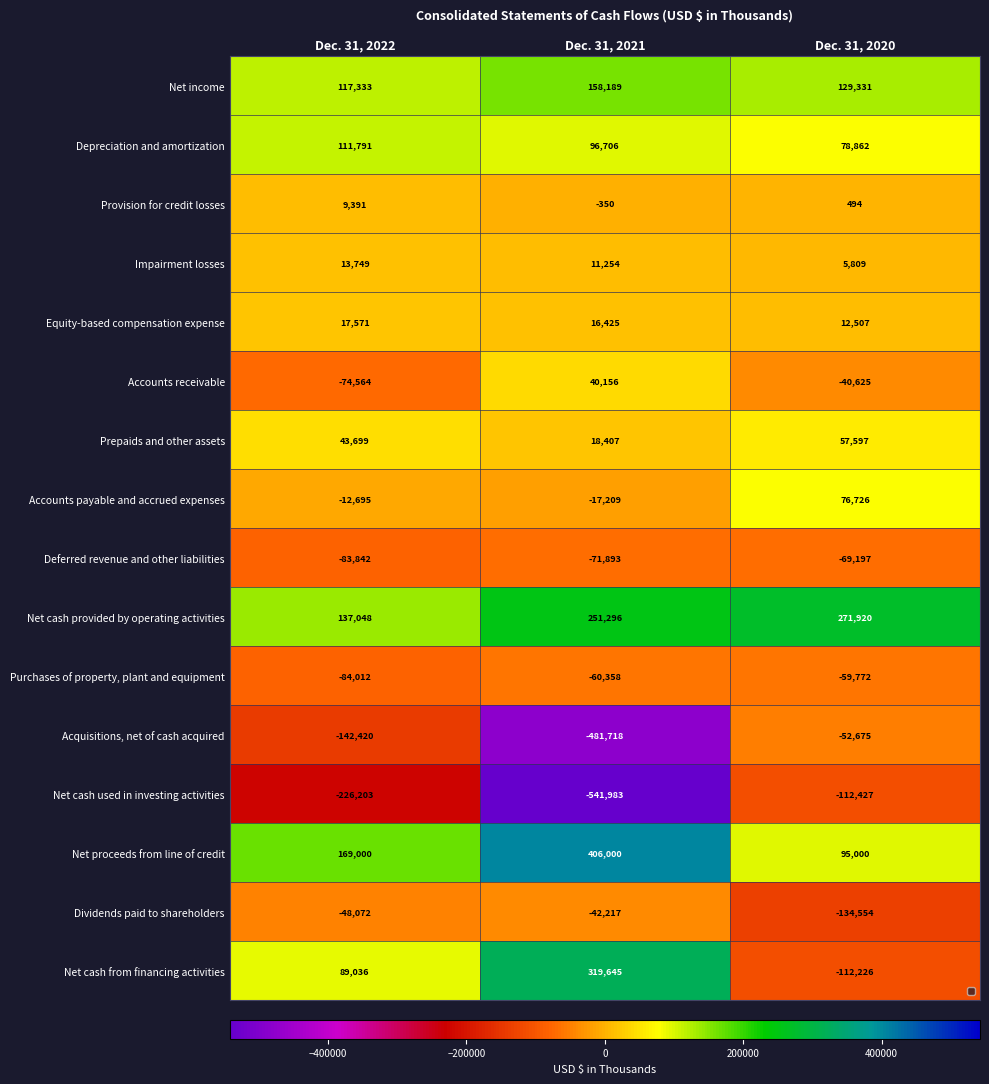

What is the spread (max minus min) of values at Dec. 31, 2021?

947983